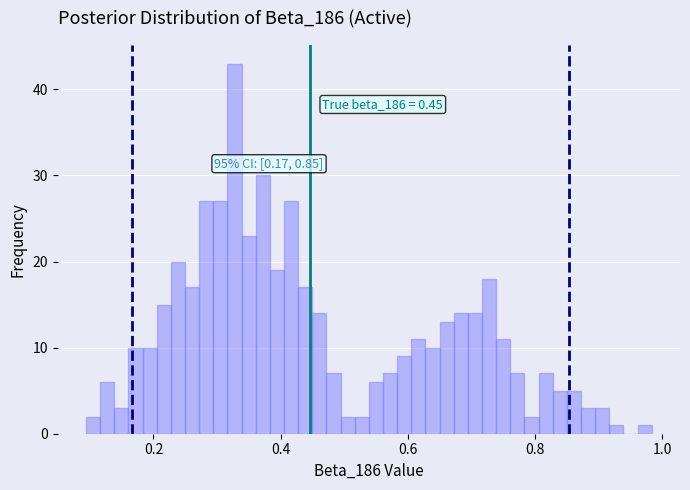

Read against the x-axis, roughly where is the centre of the tallest bar?

0.32